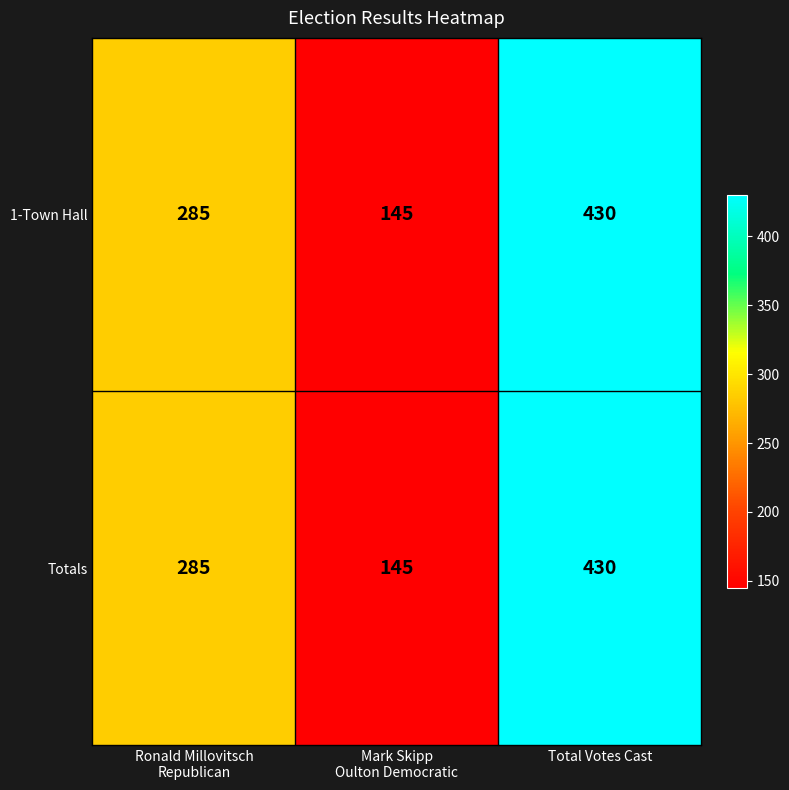

Which category has the lowest value across all series?

Mark Skipp
Oulton Democratic